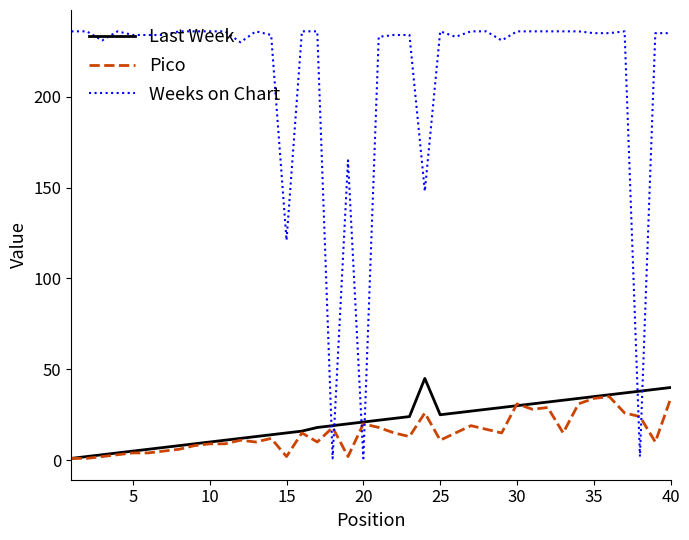

Which series ends up on top after the final intersection of Weeks on Chart and Pico?

Weeks on Chart